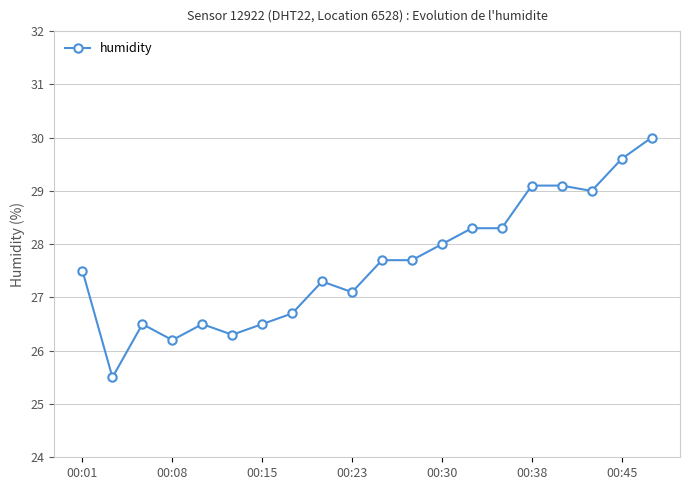

True or false: the data has more than 1 interior local peaks.

True